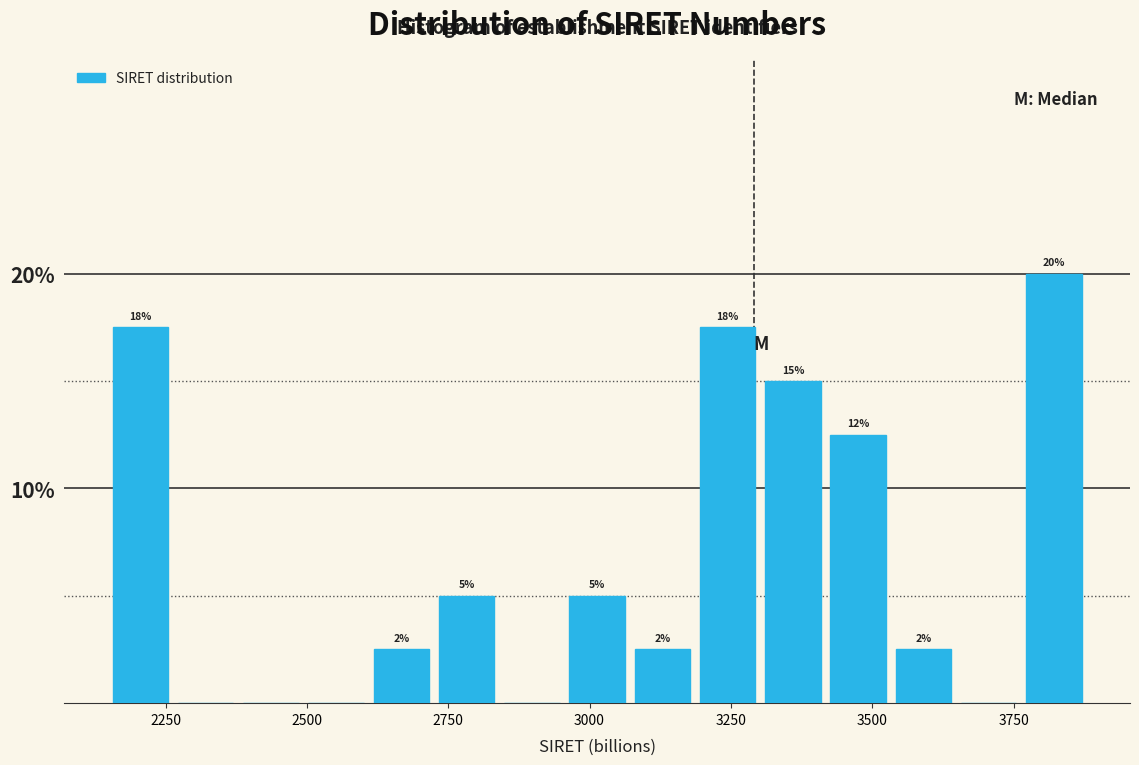

Around what value on the x-axis is the tallest bar? Give the approximate position of its centre, as read against the axis.

3800